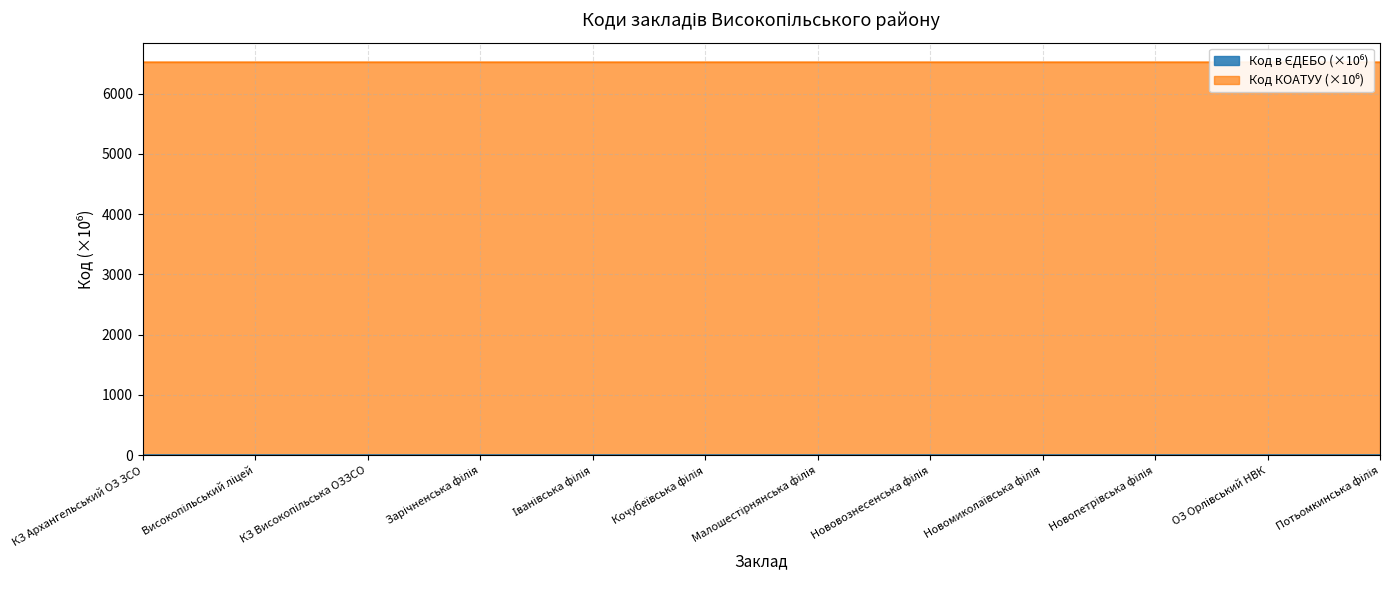

How many lines are shown in the chart?

2